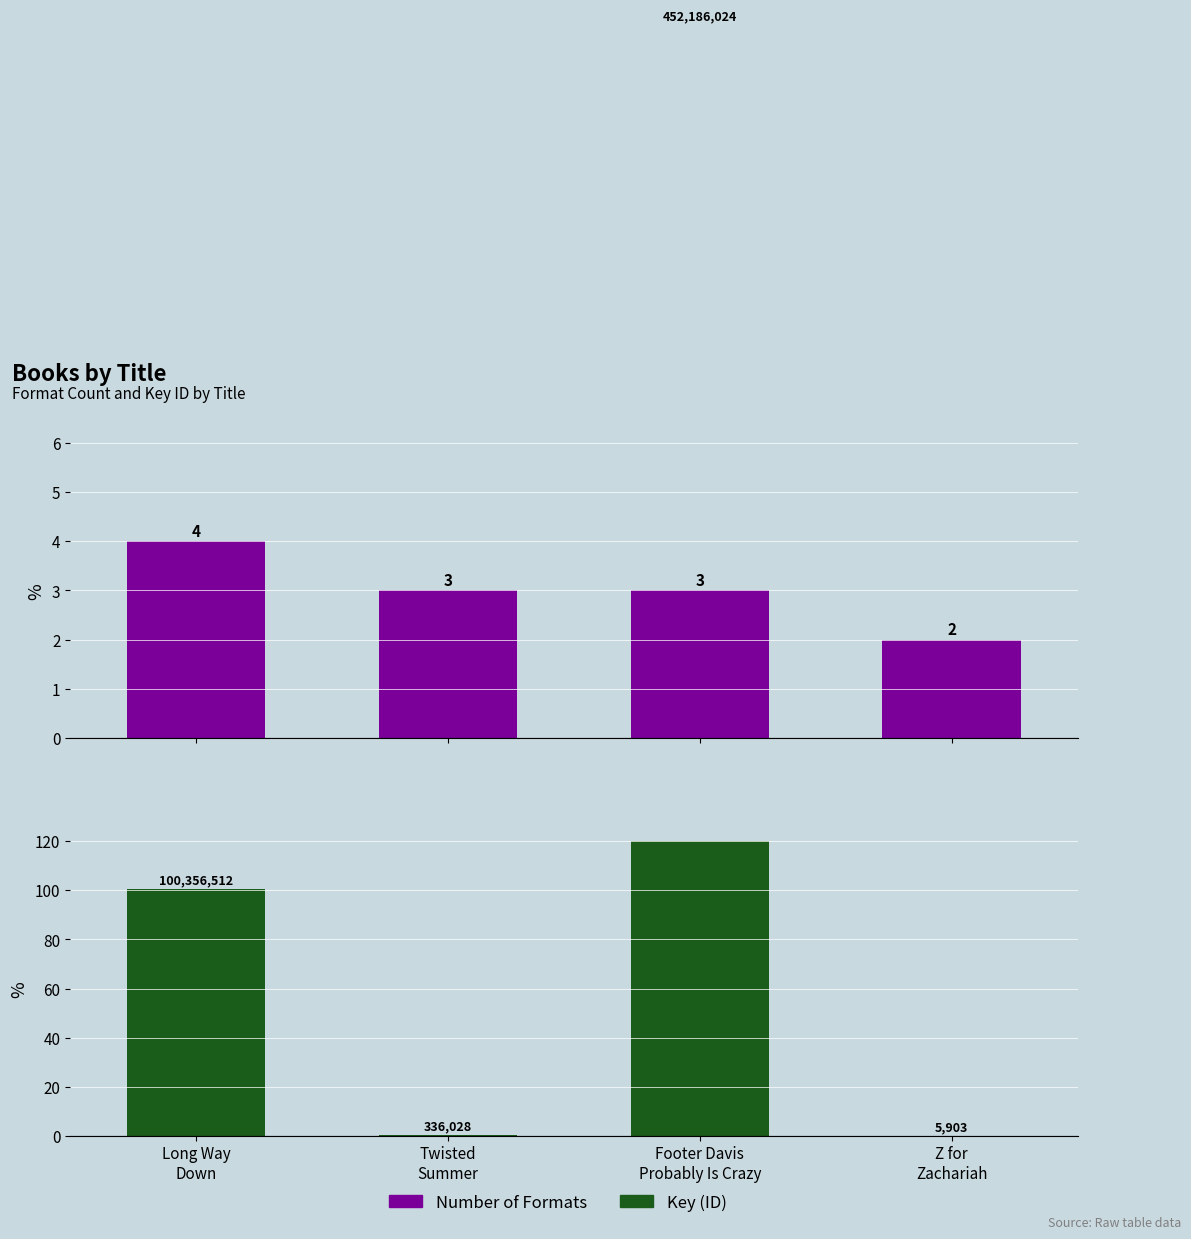

Reading right to left, extract all data points from this chart.

Number of Formats: 2.0	3.0	3.0	4.0
Key (millions): 0.0	452.2	0.3	100.4